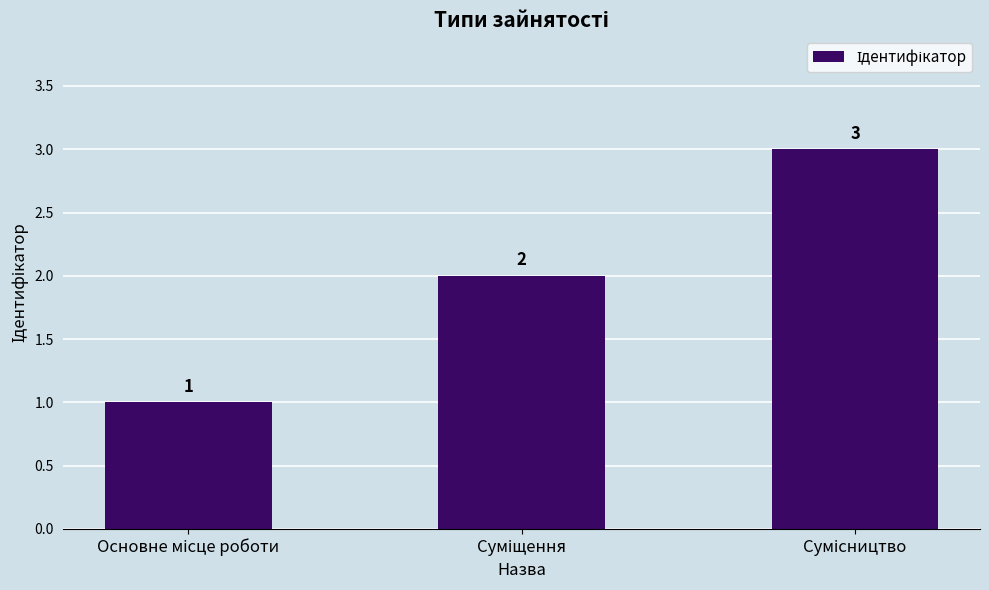

How many data points are less than 2?

1